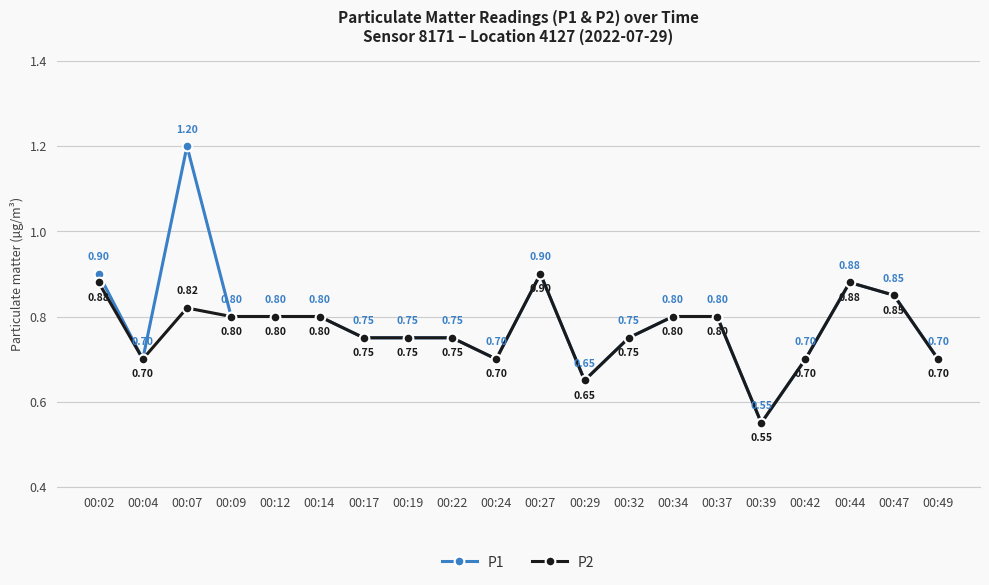

Read the P1 value at 00:44.

0.9